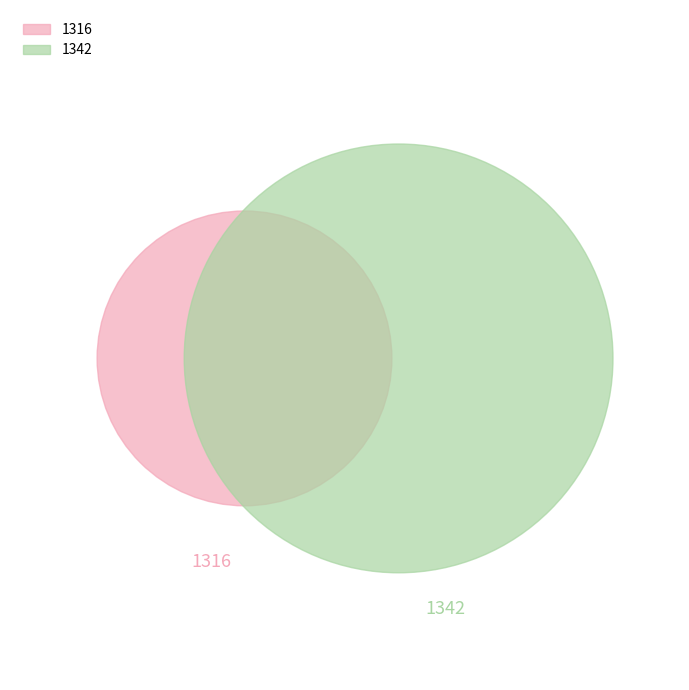

How many segments does this pie chart have?

2